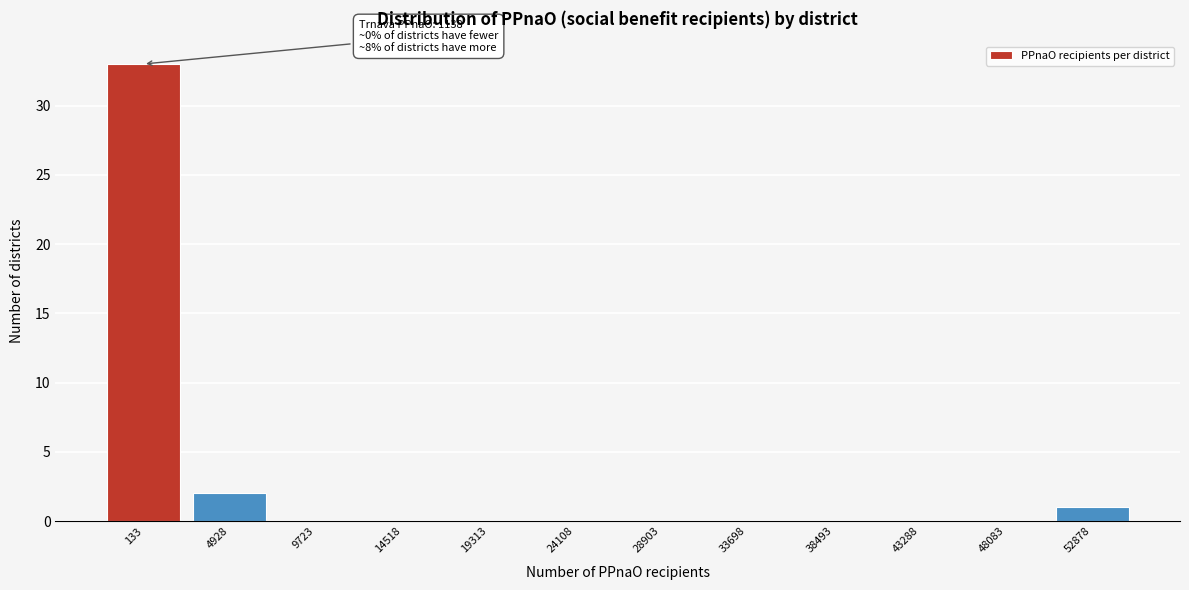

Reading left to right, what are all the values shown in this chart?

133=33	4928=2	9723=0	14518=0	19313=0	24108=0	28903=0	33698=0	38493=0	43288=0	48083=0	52878=1